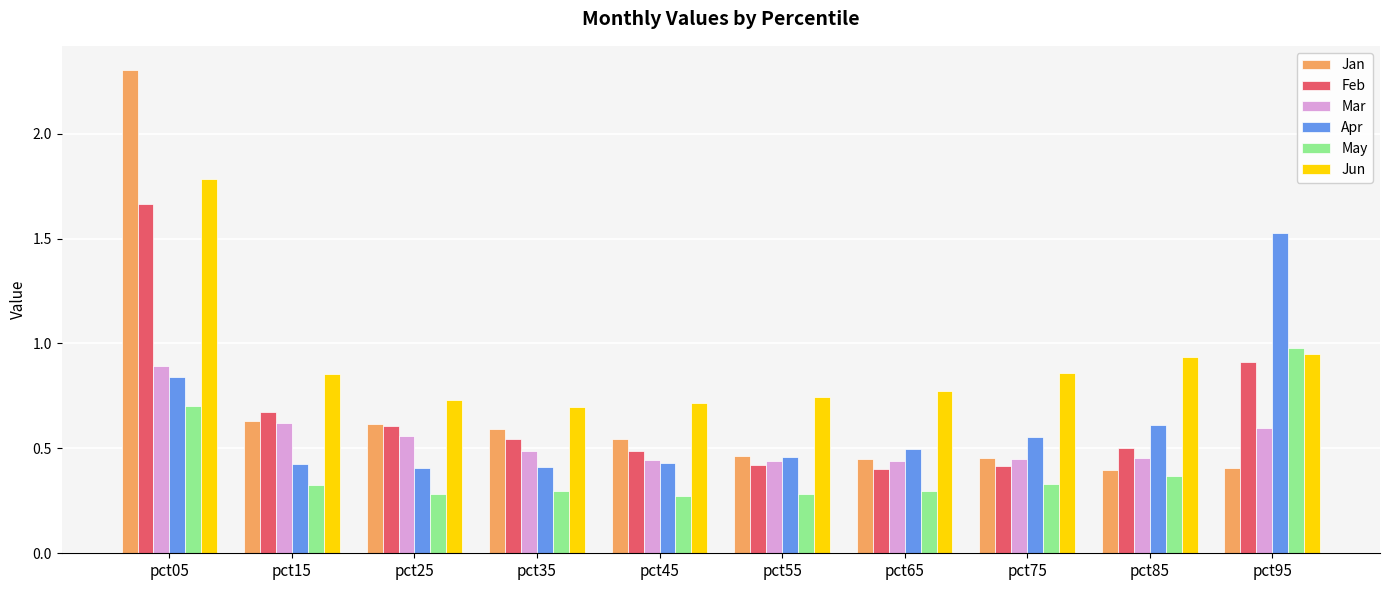

Which series has the largest range (max minus min)?

Jan